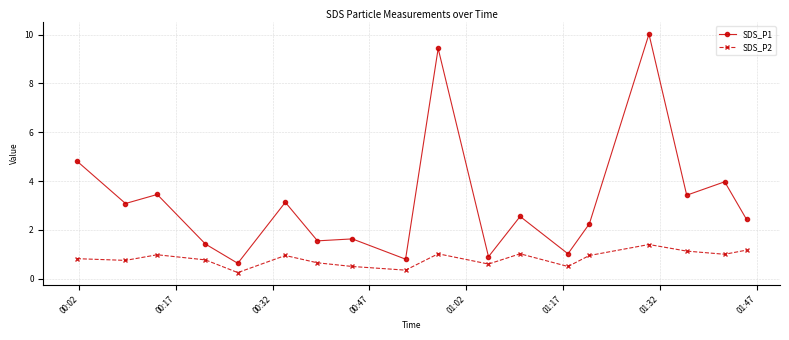

List the series in order of their overall mean, lowest first.

SDS_P2, SDS_P1